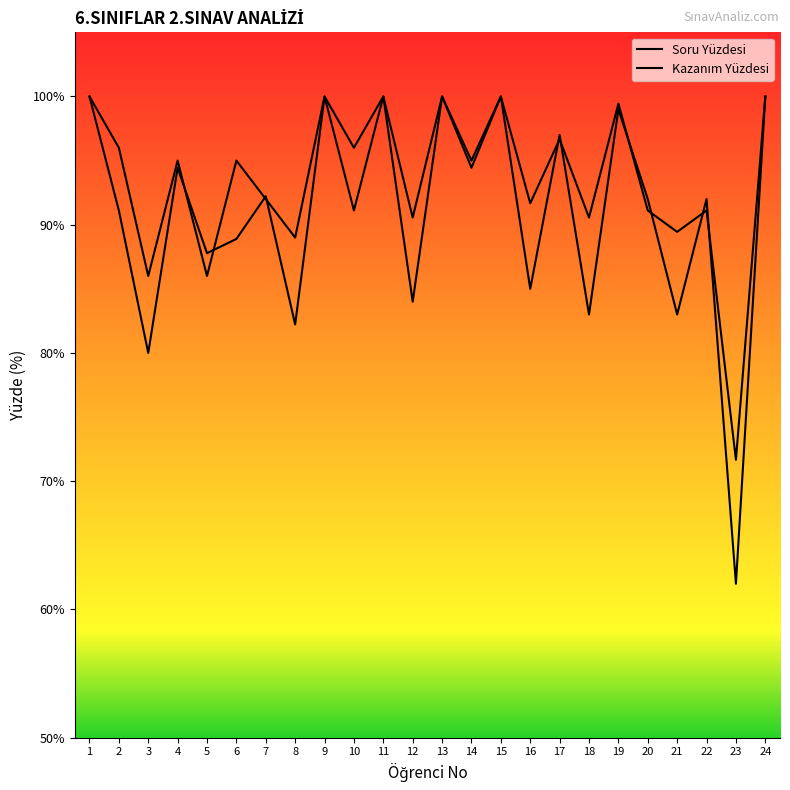

List the series in order of their overall mean, lowest first.

Soru Yüzdesi, Kazanım Yüzdesi